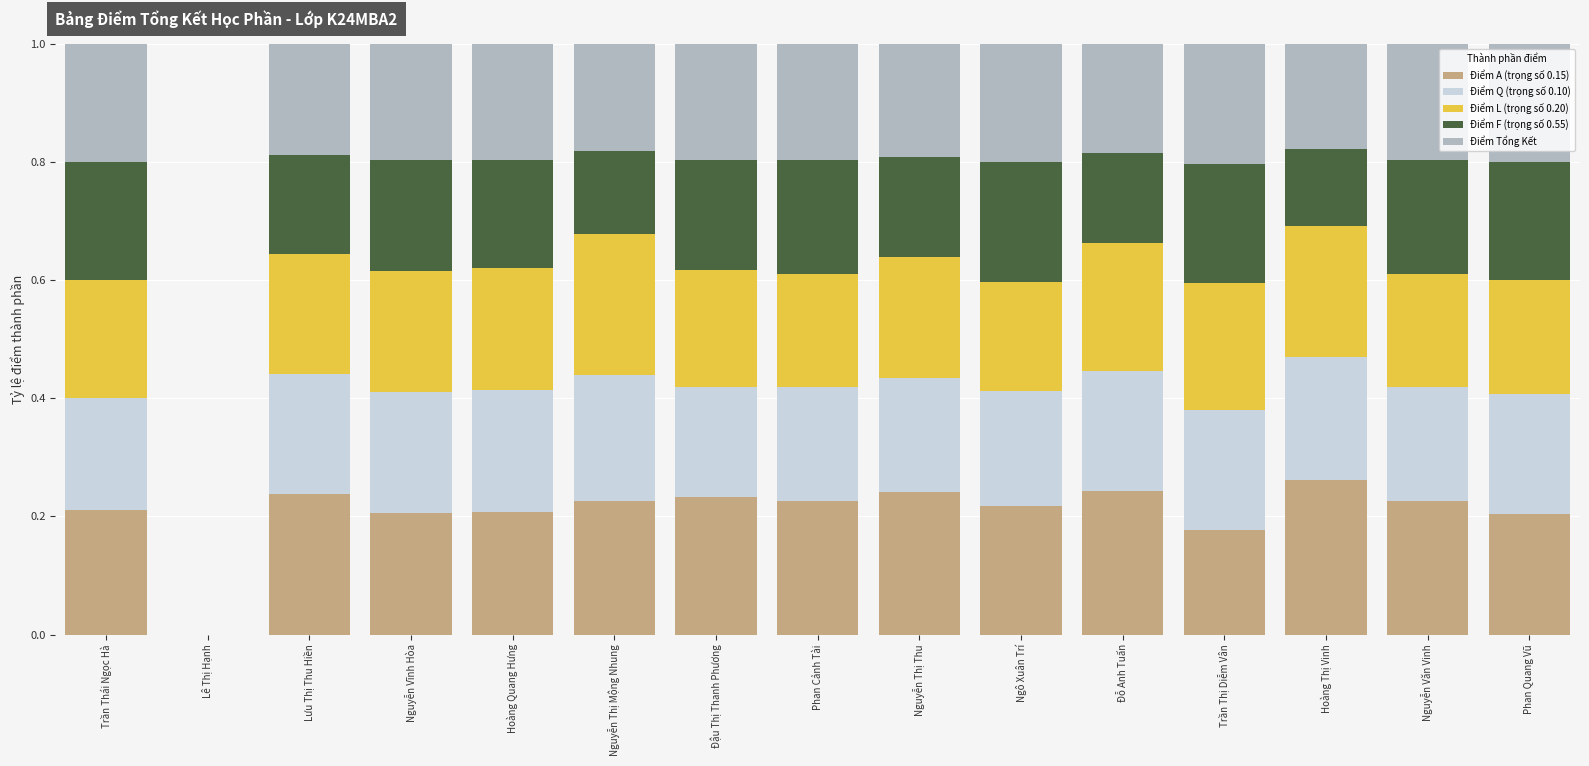

What is the sum of all Điểm A (trọng số 0.15) values?

3.1